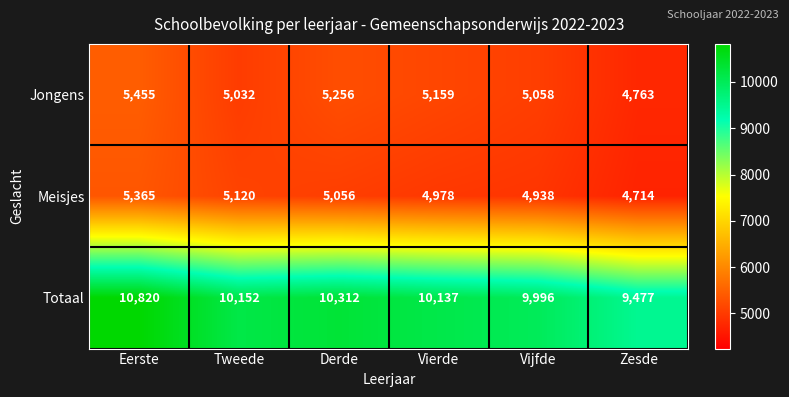

Which series has the largest total across all categories?

Totaal